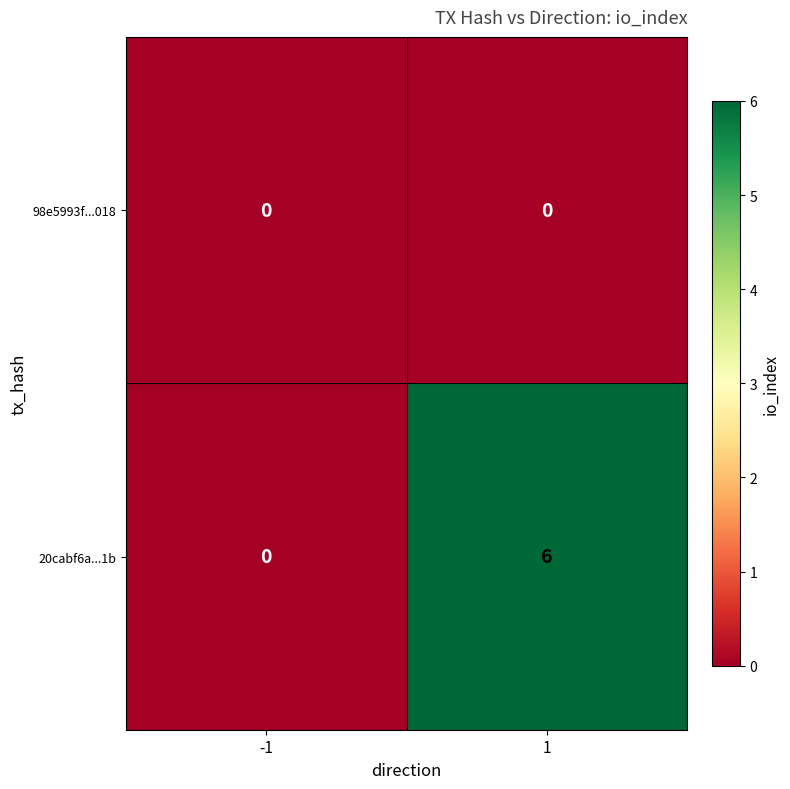

Which series has the widest spread of values?

20cabf6a...1b